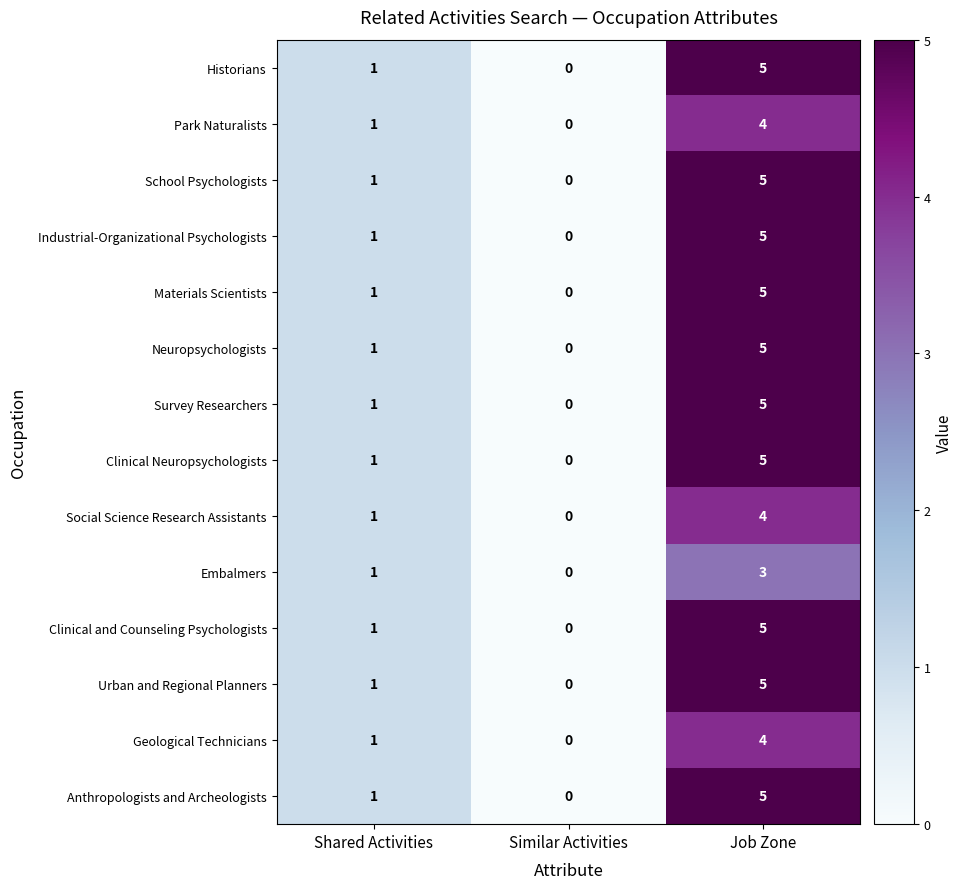

Count the School Psychologists values in the range 0 to 5.

3